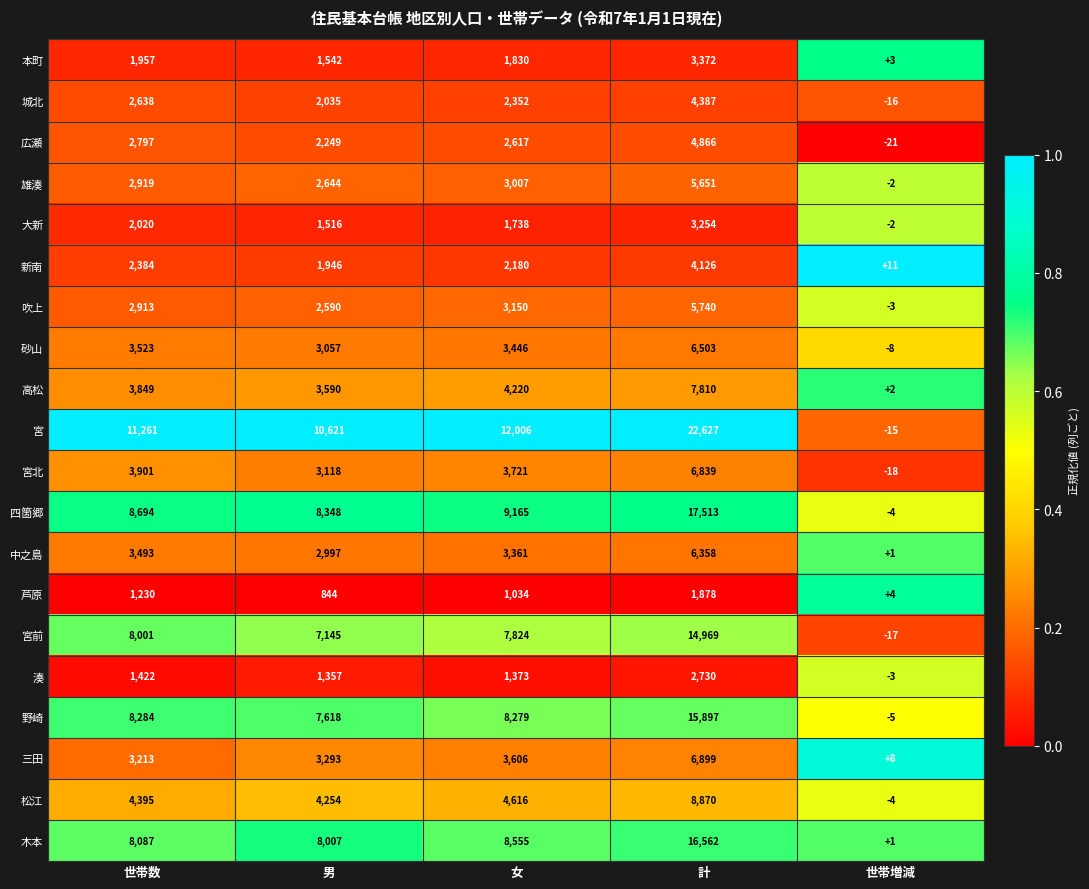

How many data points does each series have?

5